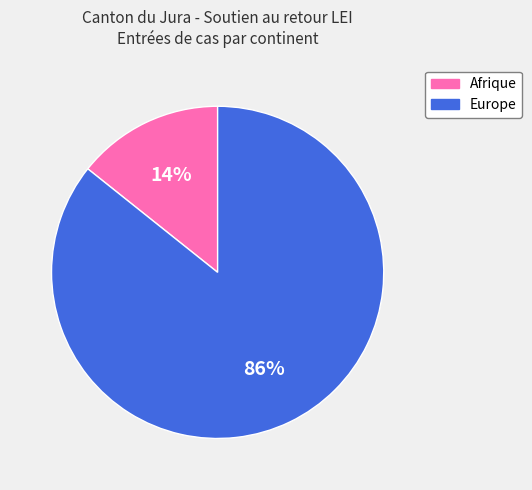

Which has a higher value, Europe or Afrique?

Europe